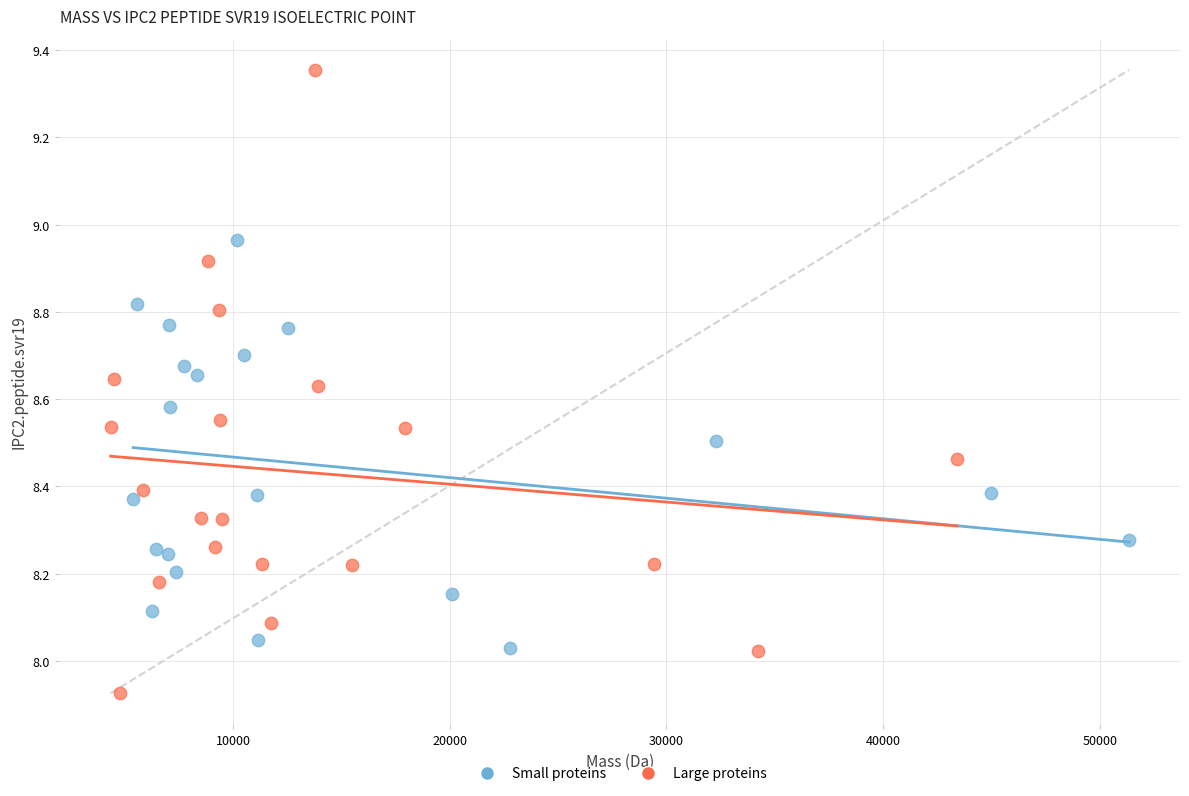

Which series has the largest Y range (max minus min)?

Large proteins